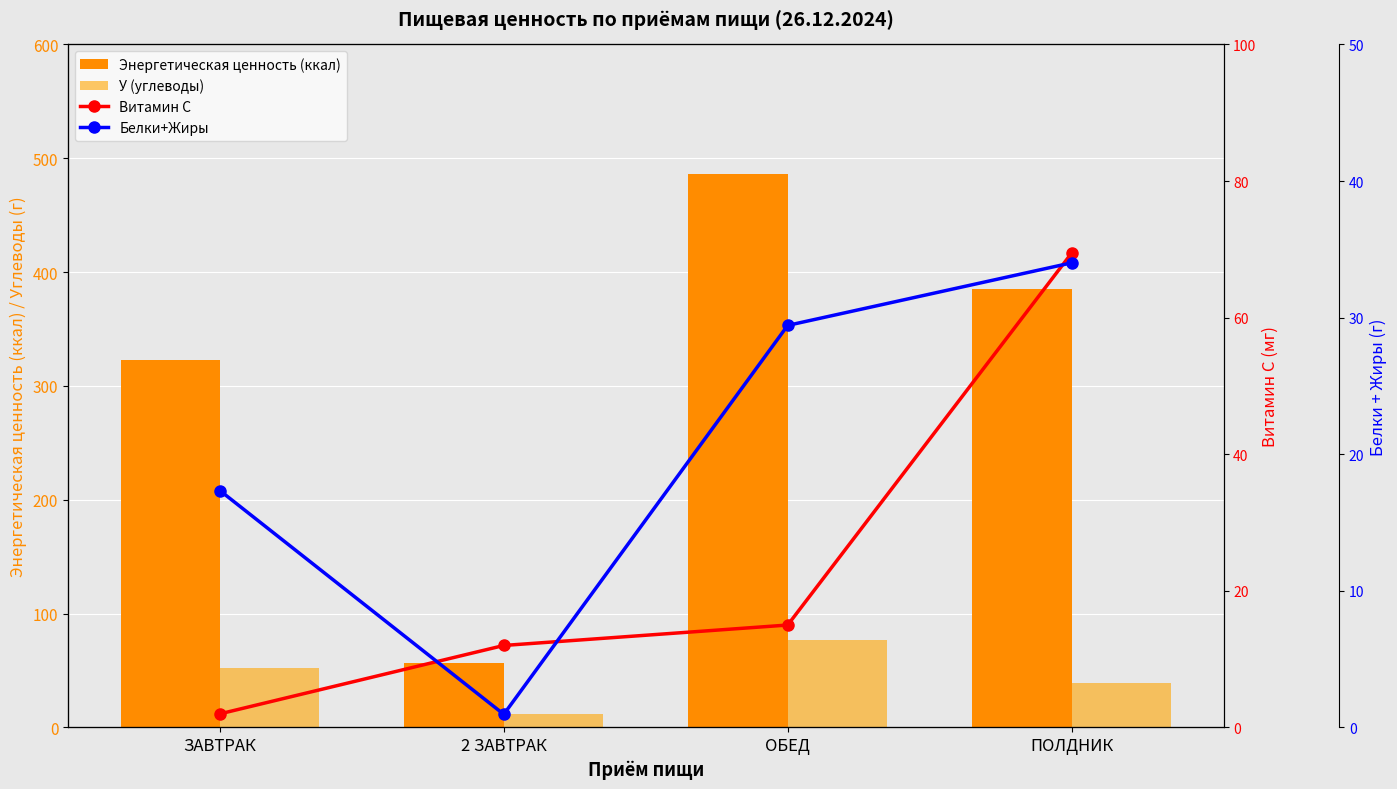

The Белки+Жиры series shows 25.3 at ЗАВТРАК. True or false?

False